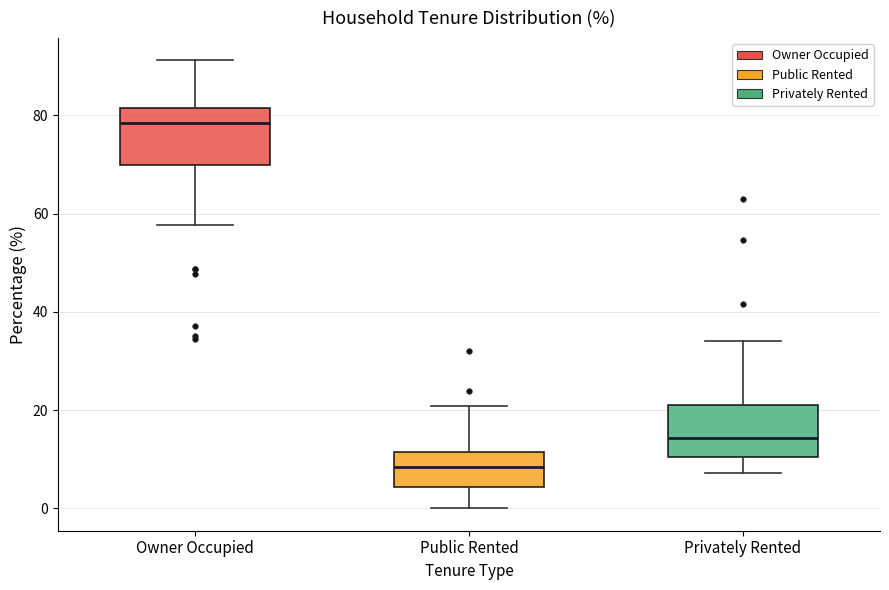

Which box's median line is the highest?

Owner Occupied